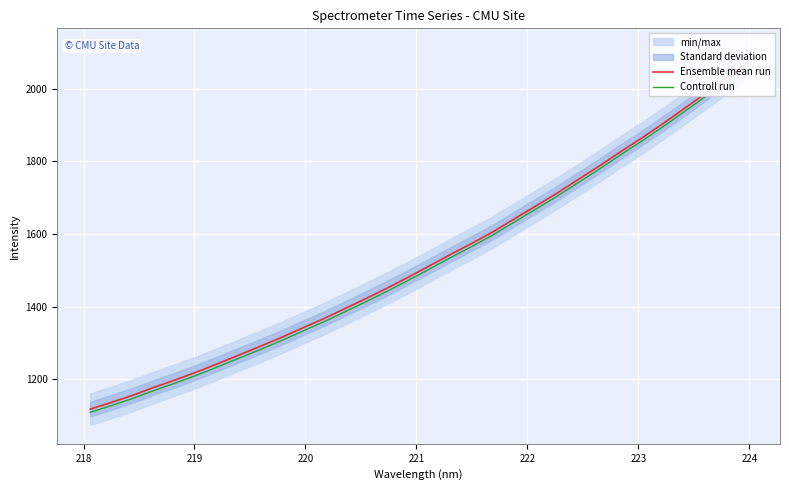

What is the spread (max minus min) of values at 218?

8.7